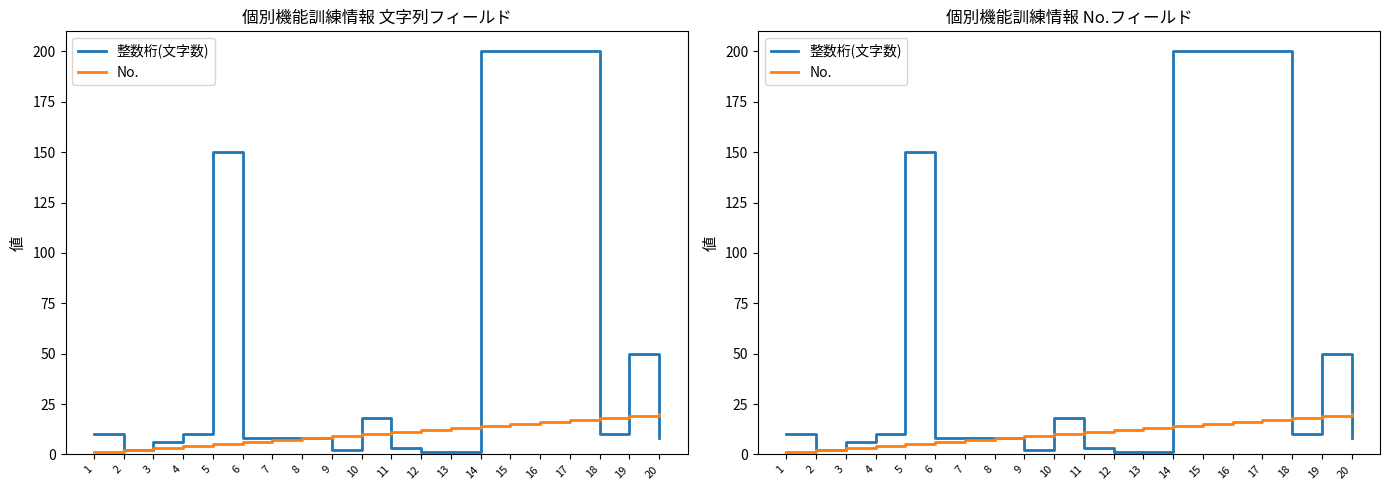

Is the value of No. at 10 greater than the value of 整数桁(文字数) at 9?

Yes